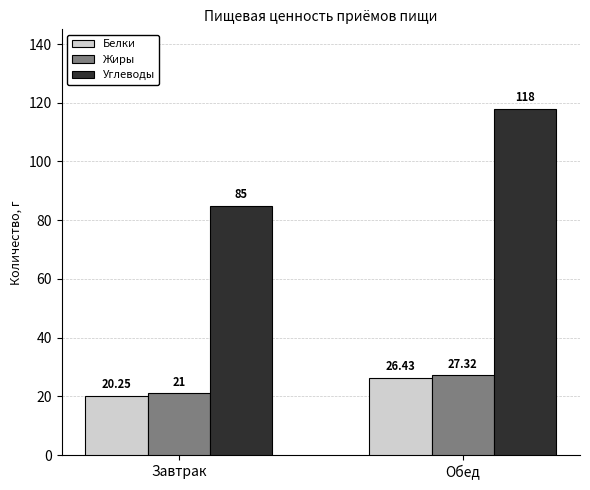

What is the sum of the Углеводы values at Обед and Завтрак?

203.0